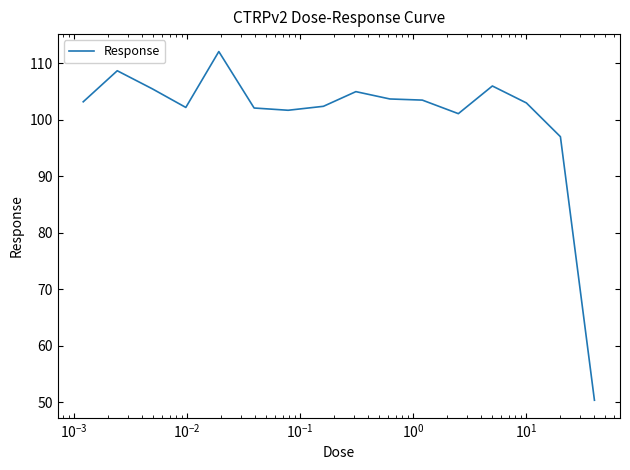

What is the smallest value displayed?

50.3